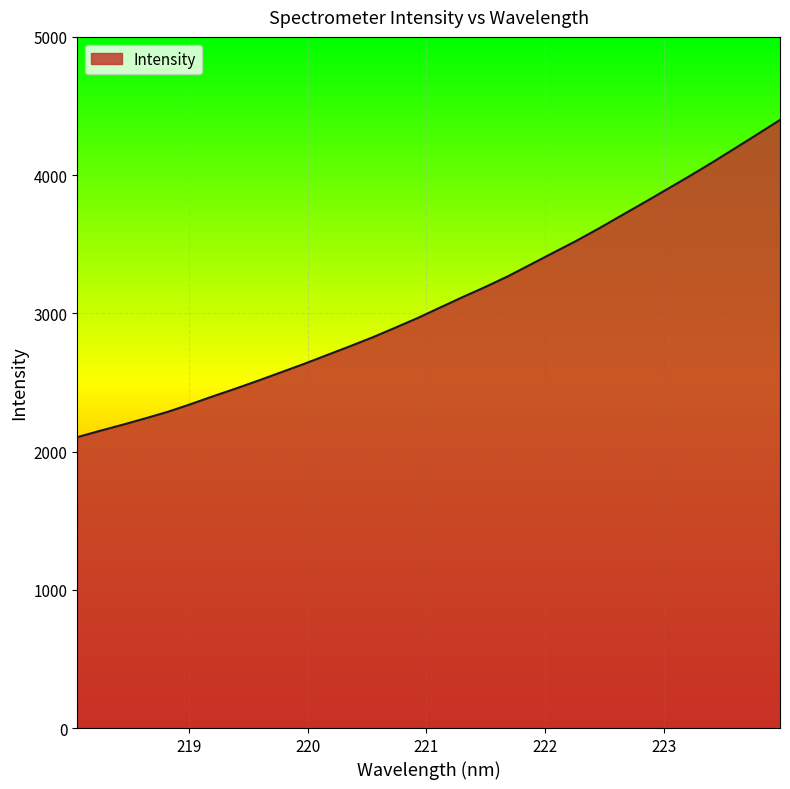

What is the difference between the maximum and second lowest values?

2249.0